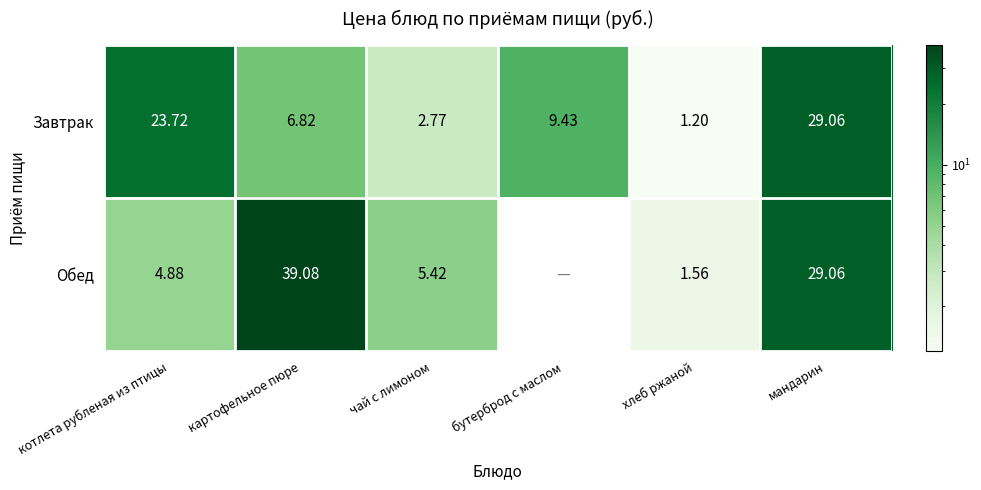

Between картофельное пюре and чай с лимоном, which series saw the biggest shift?

Обед